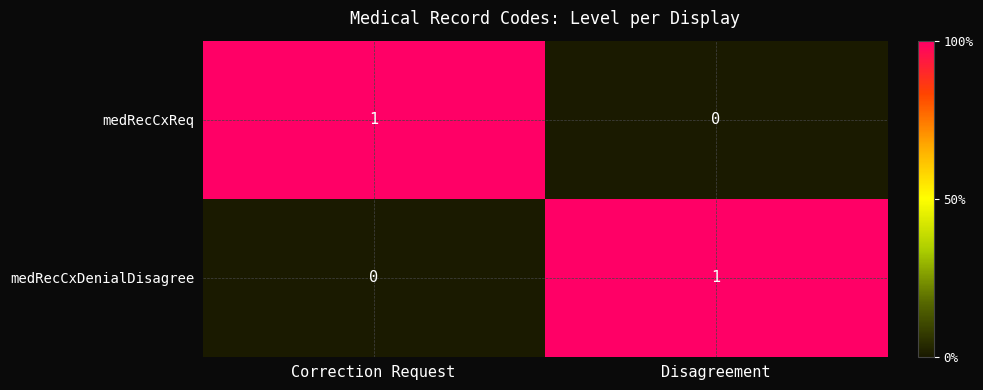

How many distinct data groups are displayed?

2